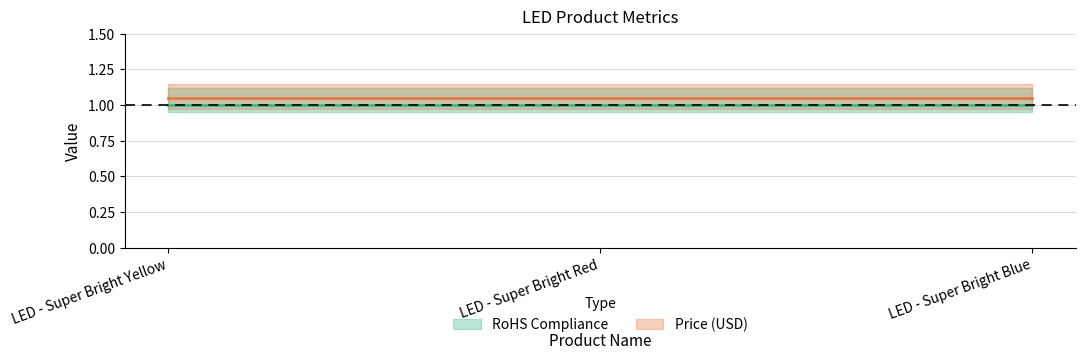

What is the sum of all Price (USD) values?

3.2